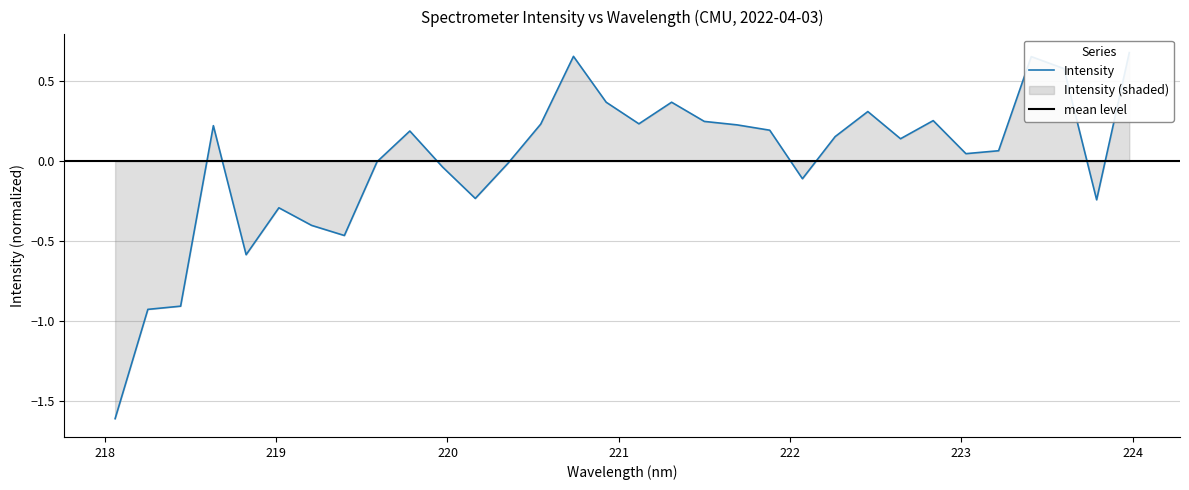

At which category does the data reach its first local peak?

218.6332